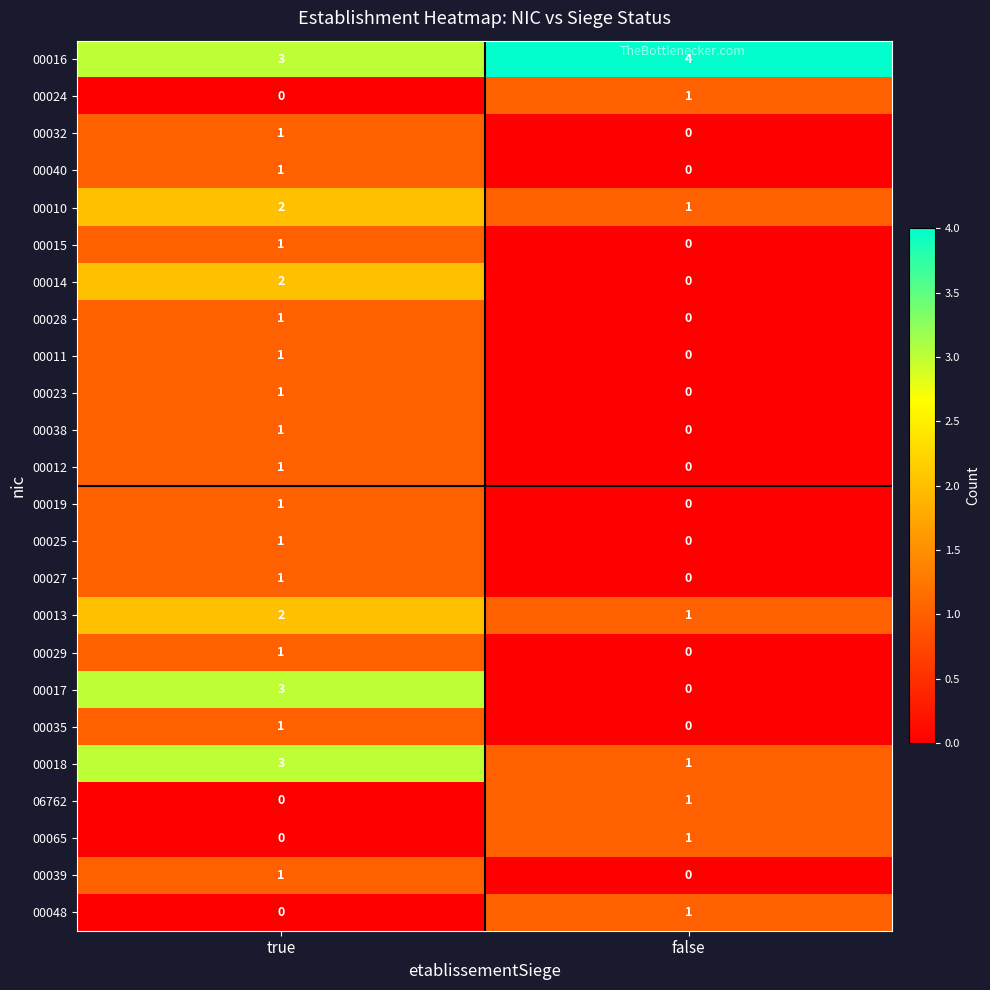

How many data points does each series have?

2